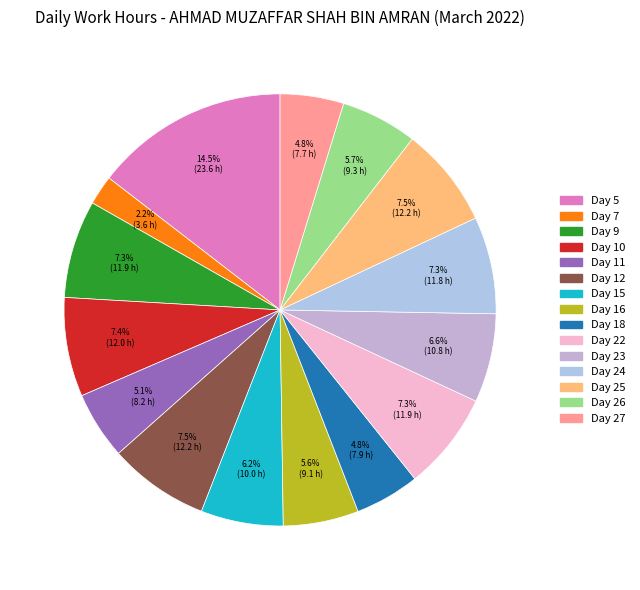

Does any single category account for the majority?

No